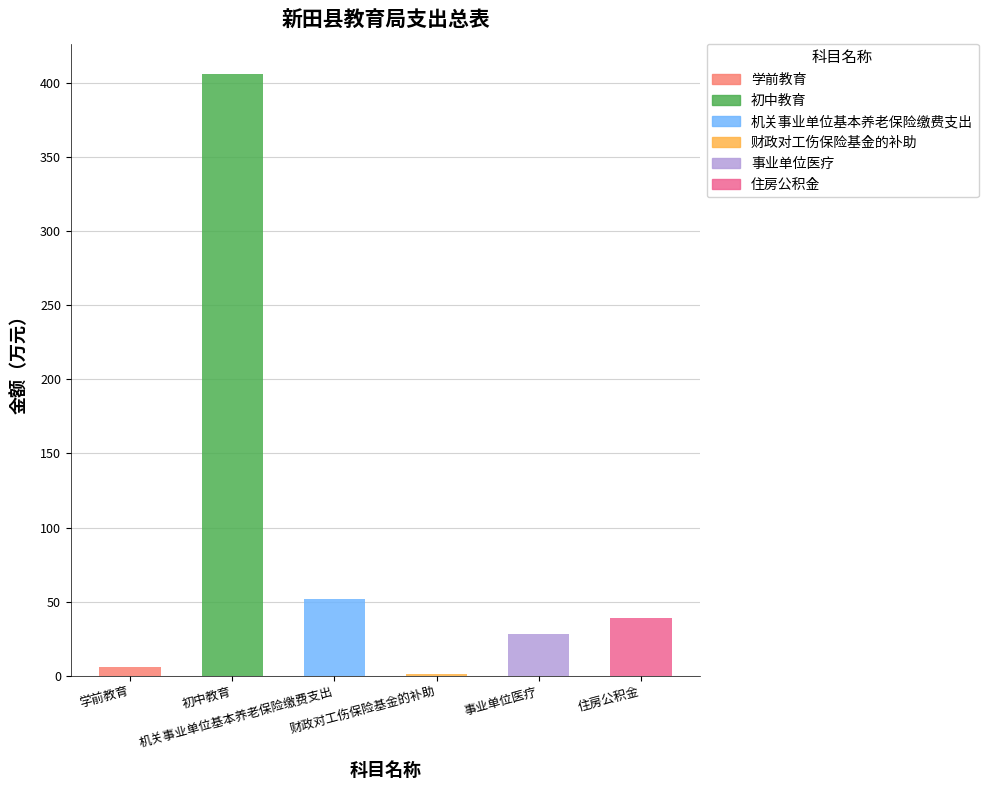

What is the label of the 1st bar from the right?

住房公积金